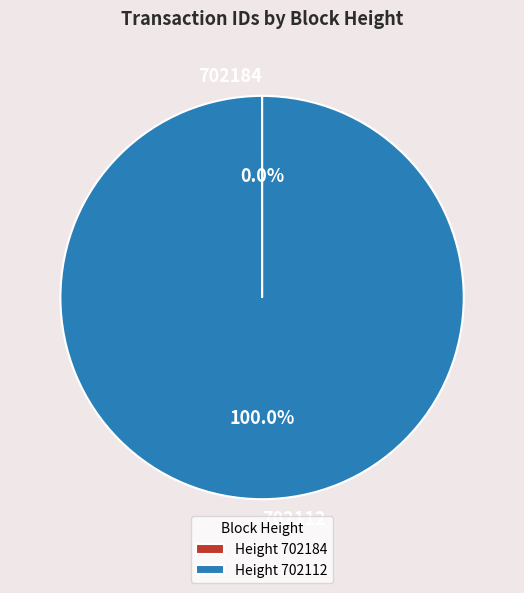

Does 702112 represent more than half of the total?

Yes